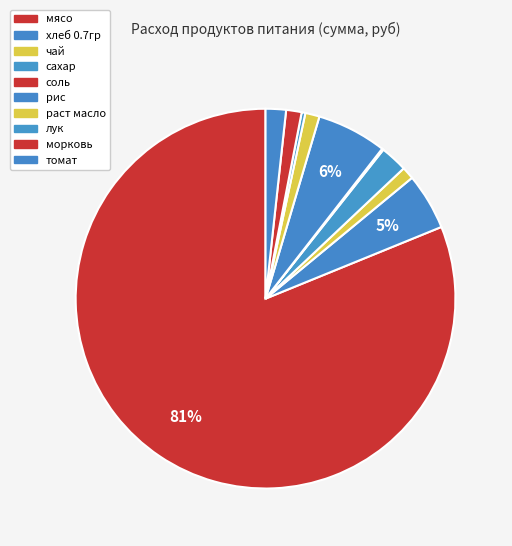

What is the majority slice?

мясо